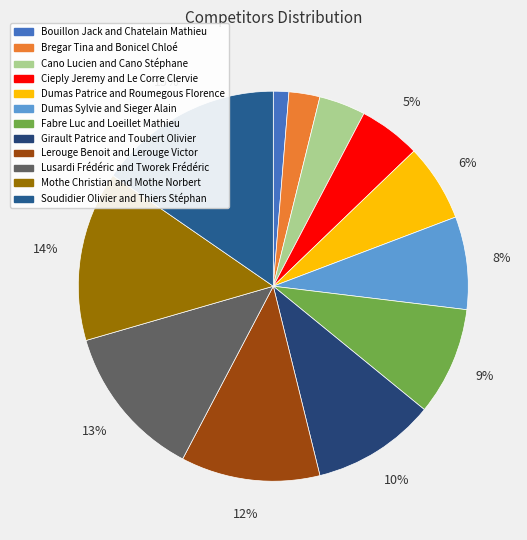

Does any single category account for the majority?

No